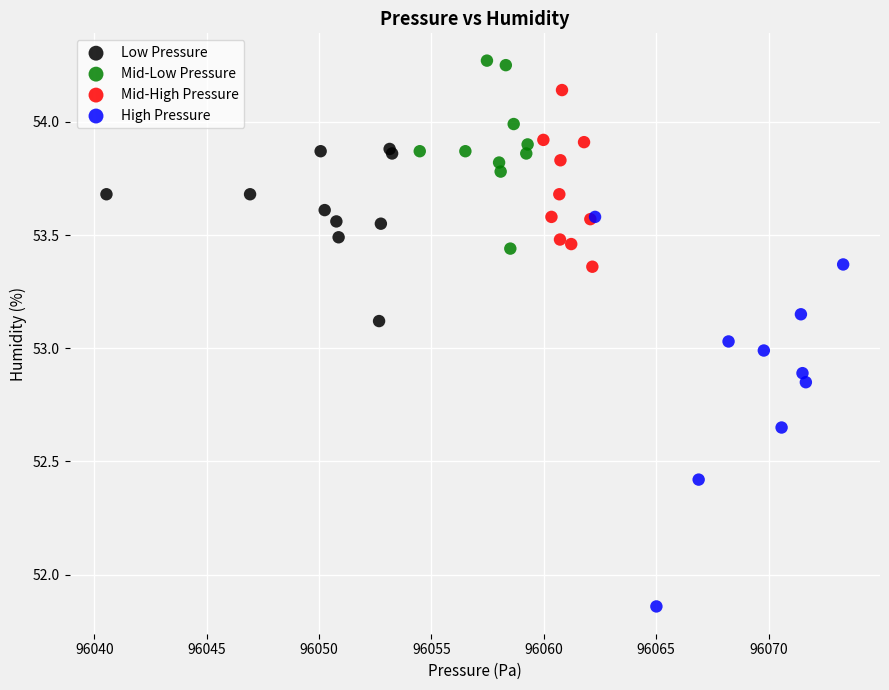

What are all the series names shown in the legend?

Low Pressure, Mid-Low Pressure, Mid-High Pressure, High Pressure